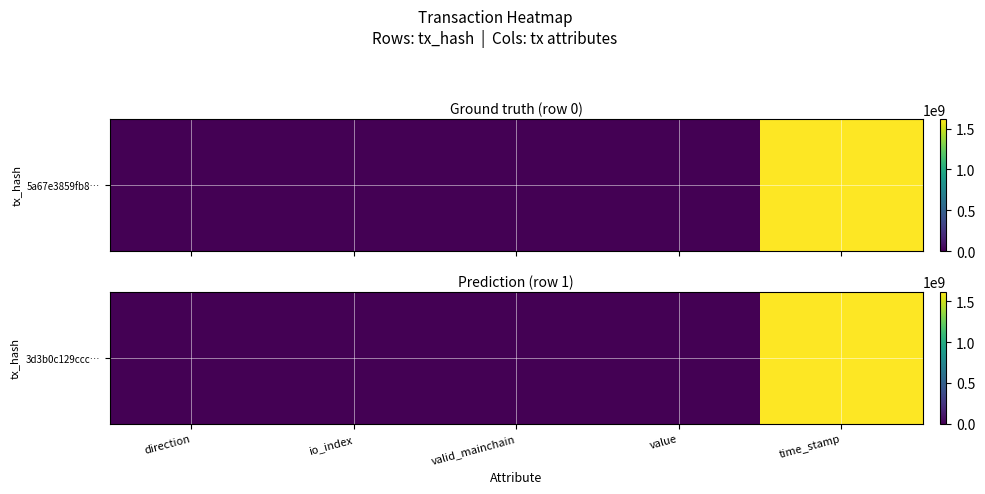

What is the difference between the maximum and minimum values?

1619886164.0